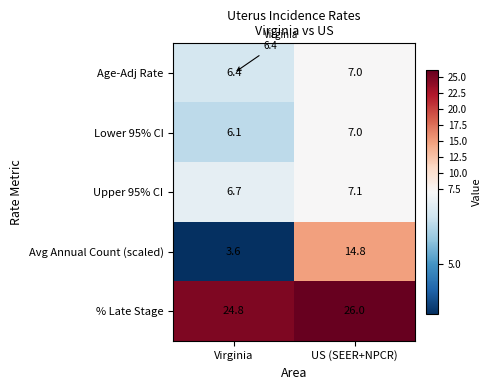

At which label does % Late Stage reach its peak?

US (SEER+NPCR)